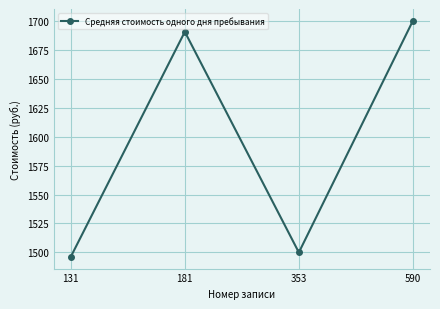

What is the average value?

1596.7